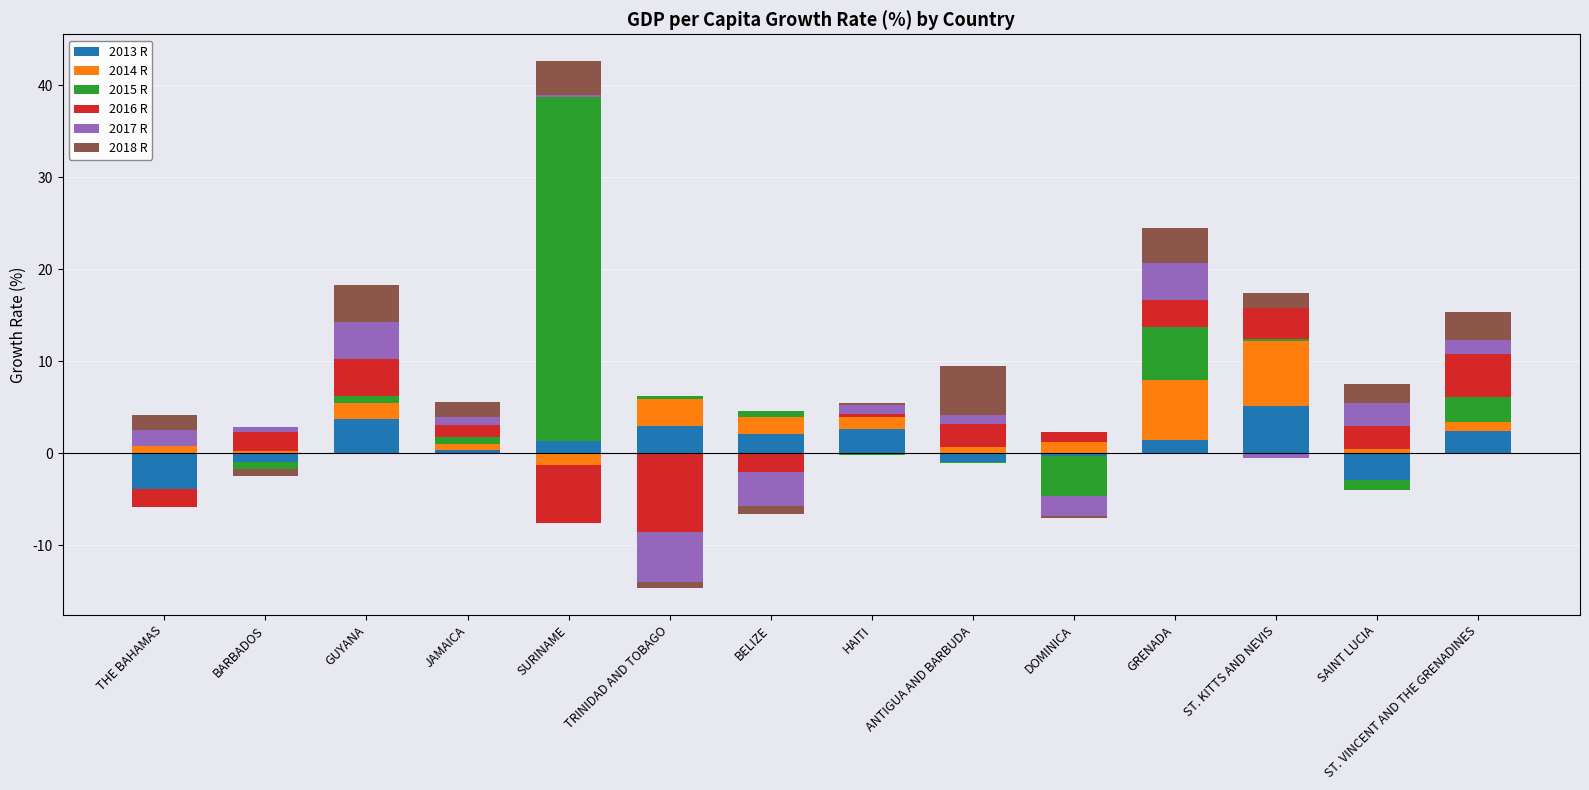

What is the sum of all 2018 R values?

27.0